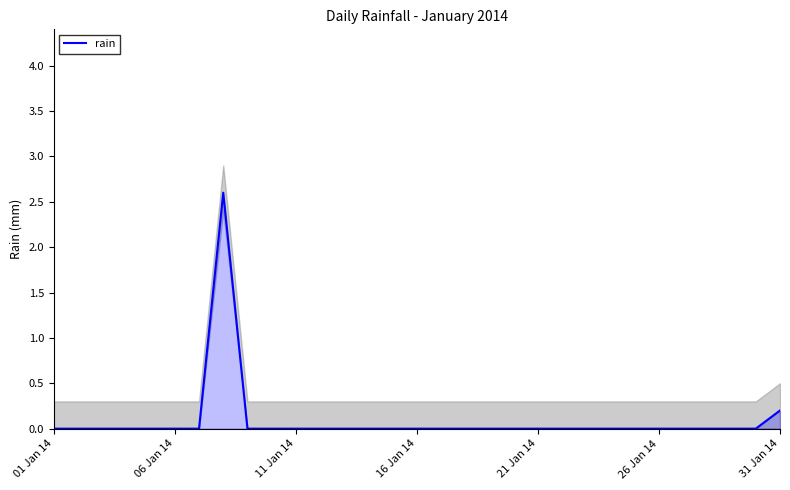

How many values exceed 0?

2